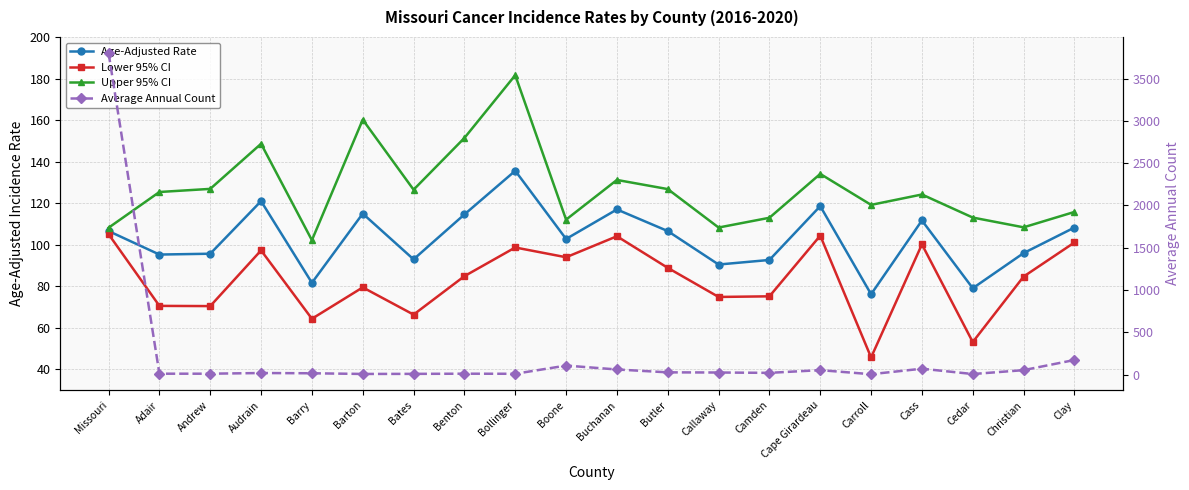

How many data points does each series have?

20